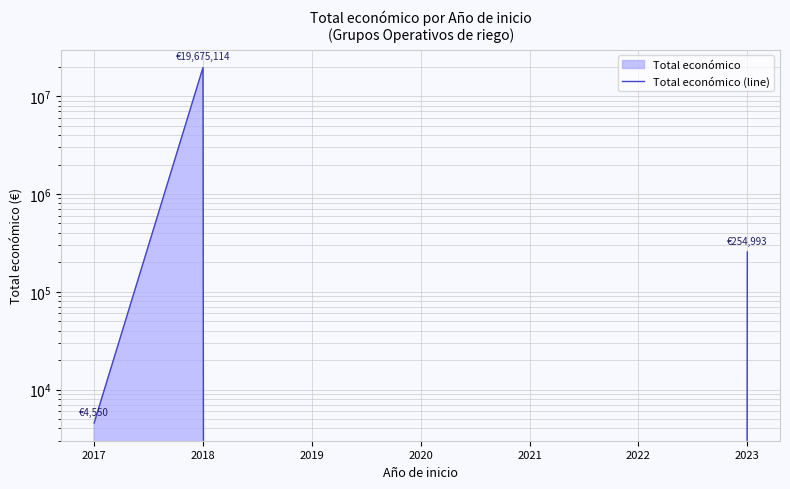

What is the change in value from 2022 to 2023?

+254993